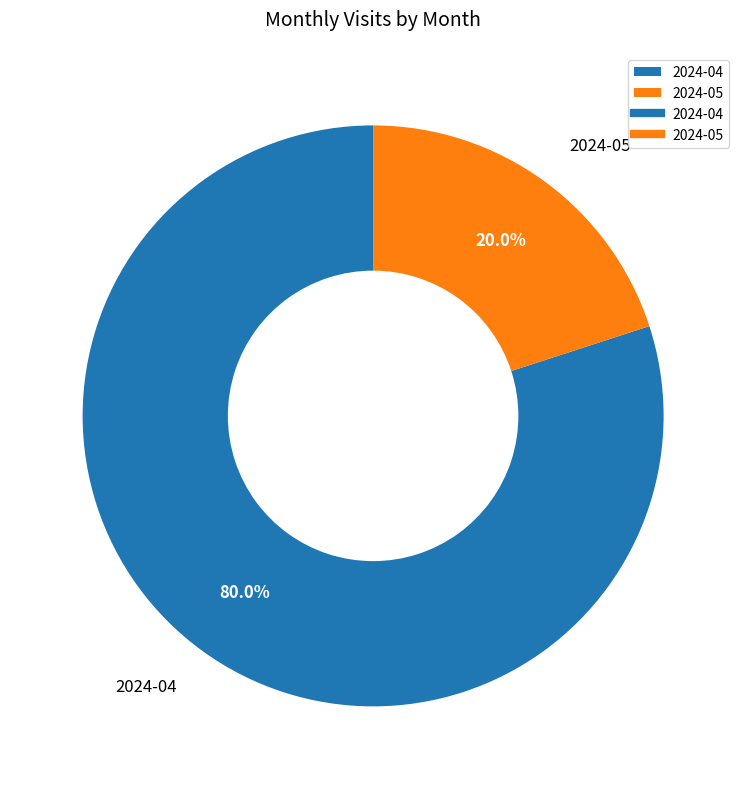

Count the number of slices in the pie.

2